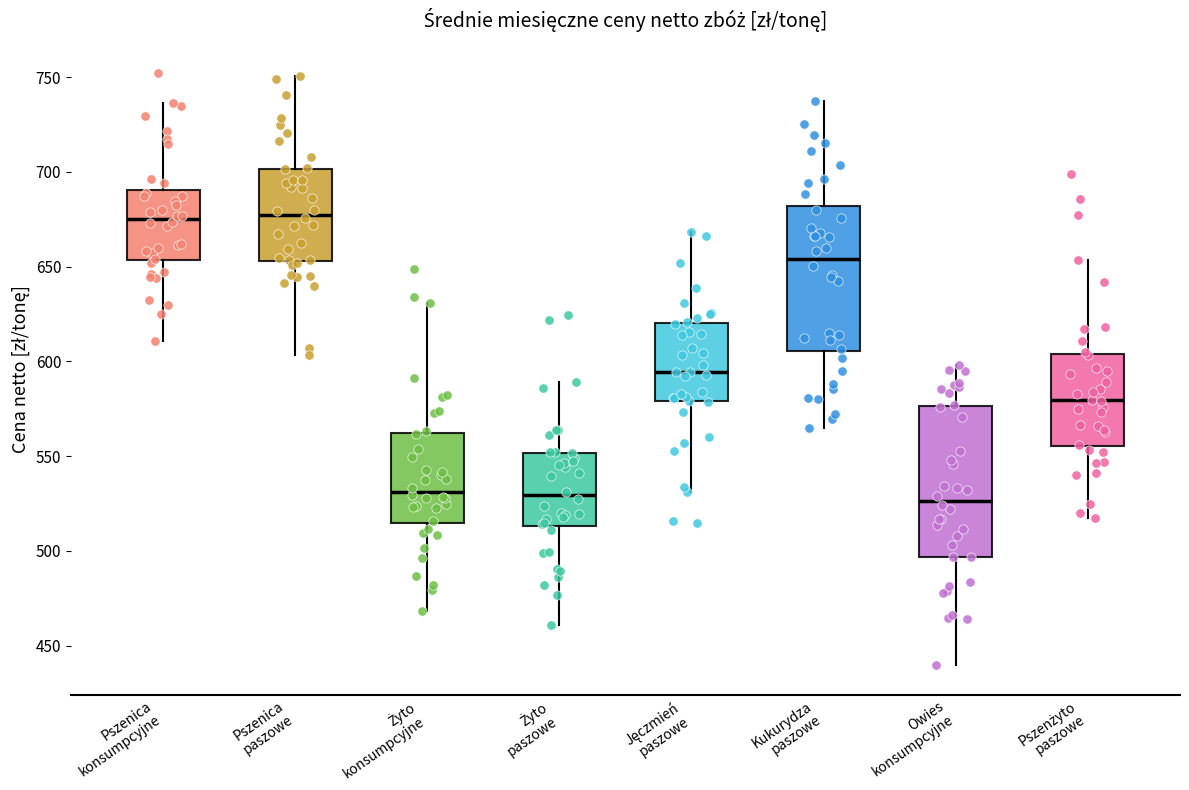

Reading left to right, read every box against the y-axis: the position of its median line, the range the box covers, and the ends of its whiskers. The values are not printed on the chart, so give them approximately, as read against the axis.

Pszenica konsumpcyjne: median 675, box 655 to 690, whiskers 610 to 735
Pszenica paszowe: median 675, box 655 to 700, whiskers 605 to 750
Żyto konsumpcyjne: median 530, box 515 to 560, whiskers 470 to 630
Żyto paszowe: median 530, box 515 to 550, whiskers 460 to 590
Jęczmień paszowe: median 595, box 580 to 620, whiskers 530 to 670
Kukurydza paszowe: median 655, box 605 to 680, whiskers 565 to 740
Owies konsumpcyjne: median 525, box 495 to 575, whiskers 440 to 600
Pszenżyto paszowe: median 580, box 555 to 605, whiskers 515 to 655